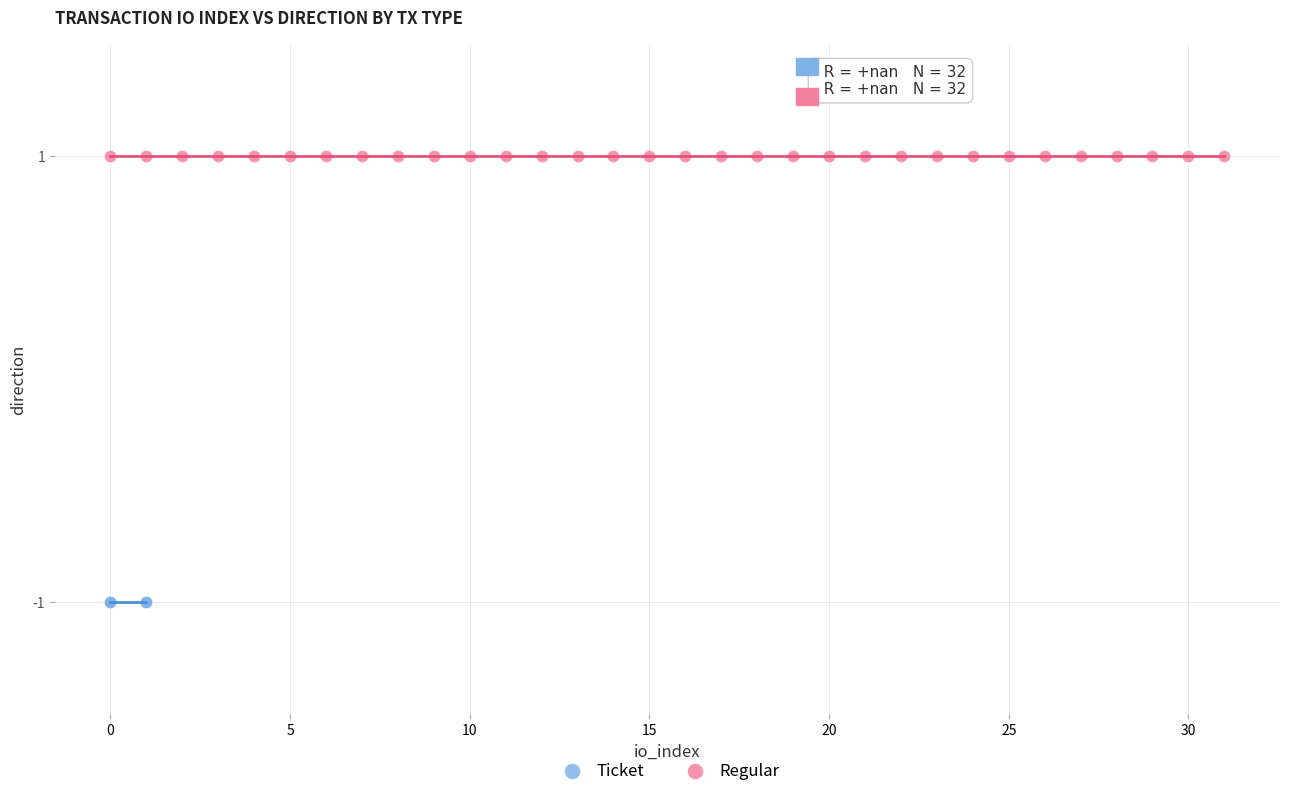

Which series contains the highest Y value?

Regular